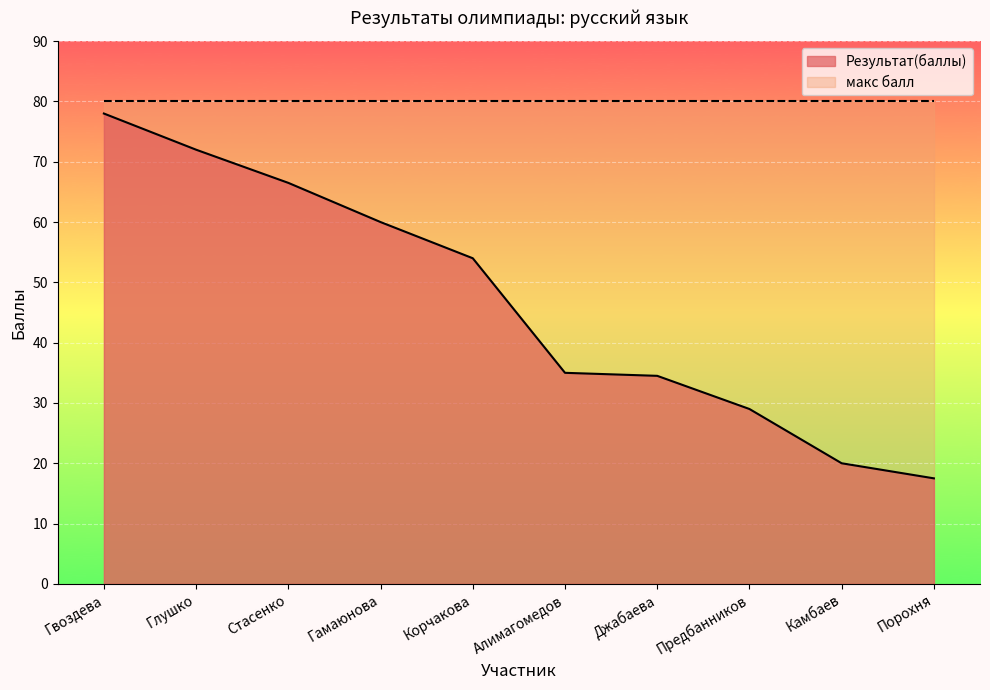

What position from the left is Алимагомедов?

6